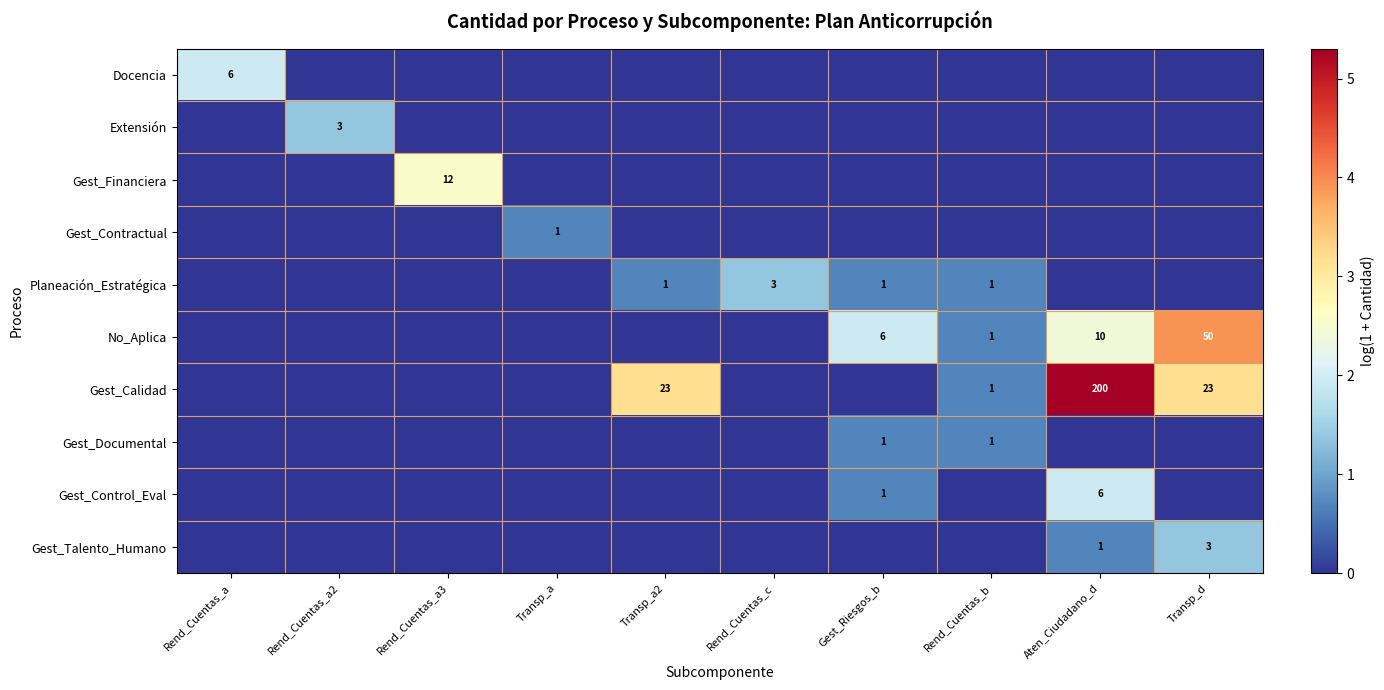

What is the sum of all Docencia values?

1.9